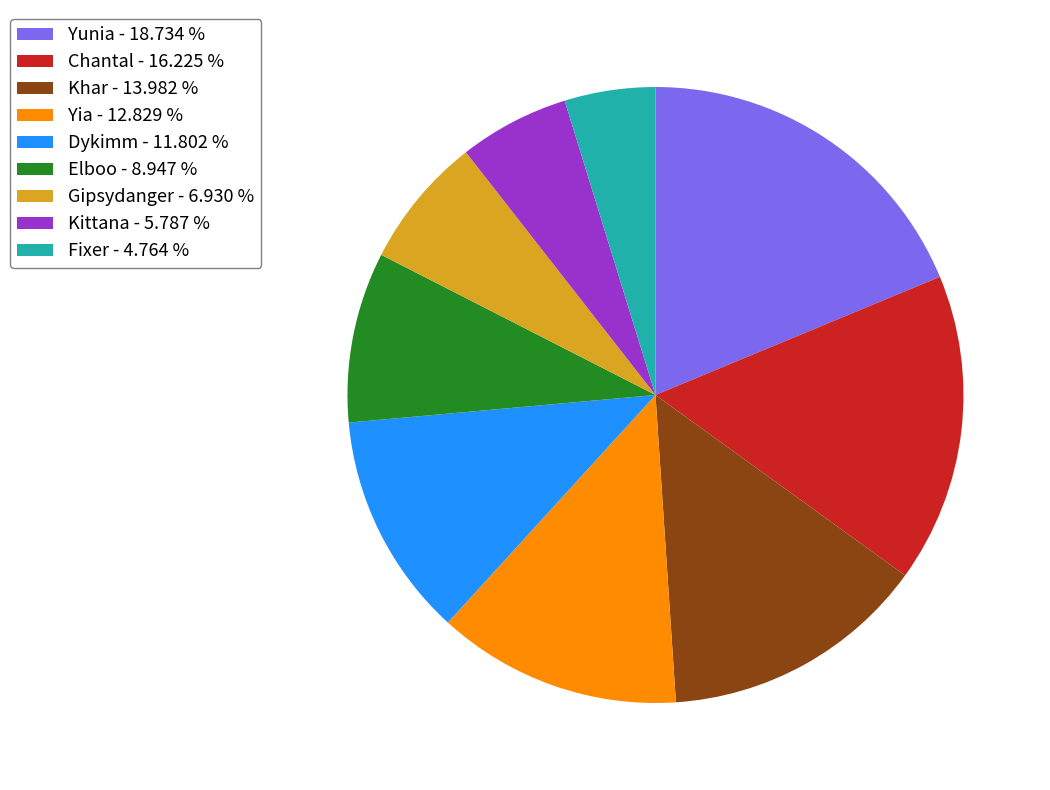

Which has a higher value, Kittana - 5.787 % or Yunia - 18.734 %?

Yunia - 18.734 %